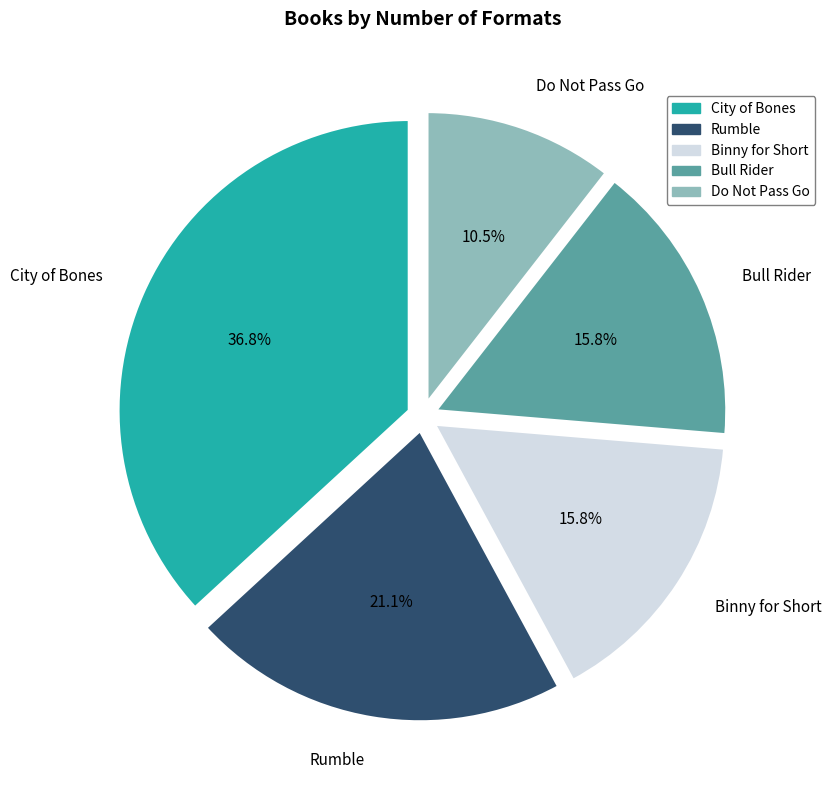

How many segments does this pie chart have?

5